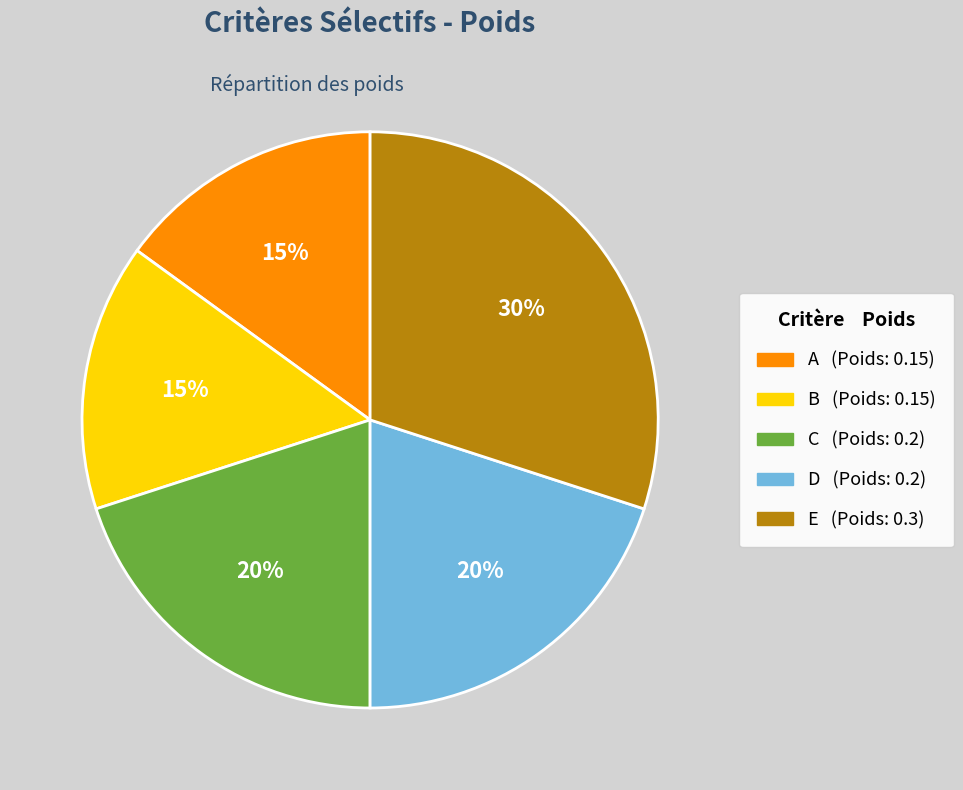

Which category has the biggest portion of the pie?

E